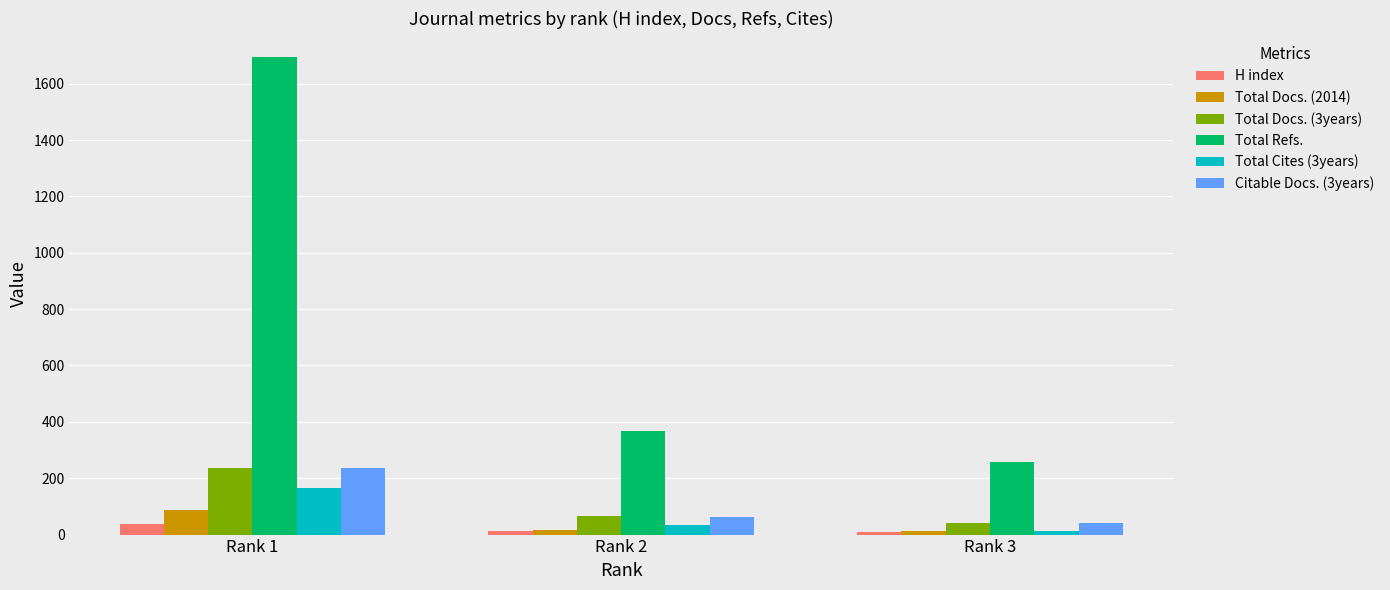

At which label does Citable Docs. (3years) reach its peak?

Rank 1